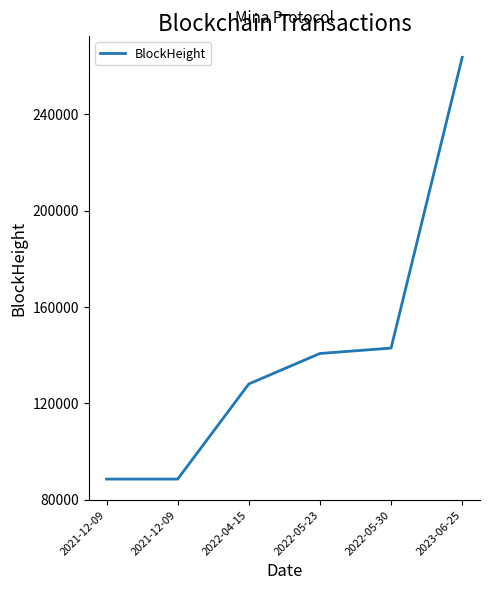

Which label corresponds to the smallest value in the chart?

2021-12-09